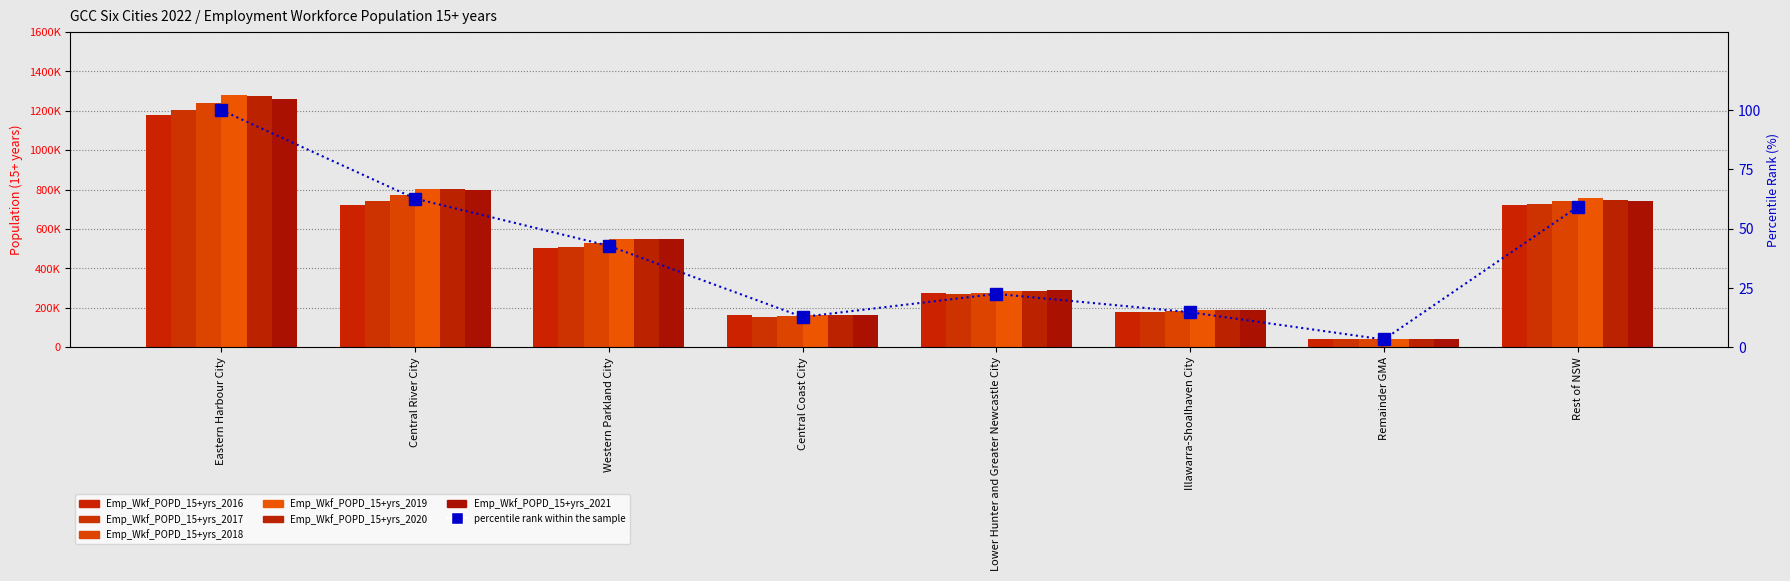

How many bars are there in each group?

6